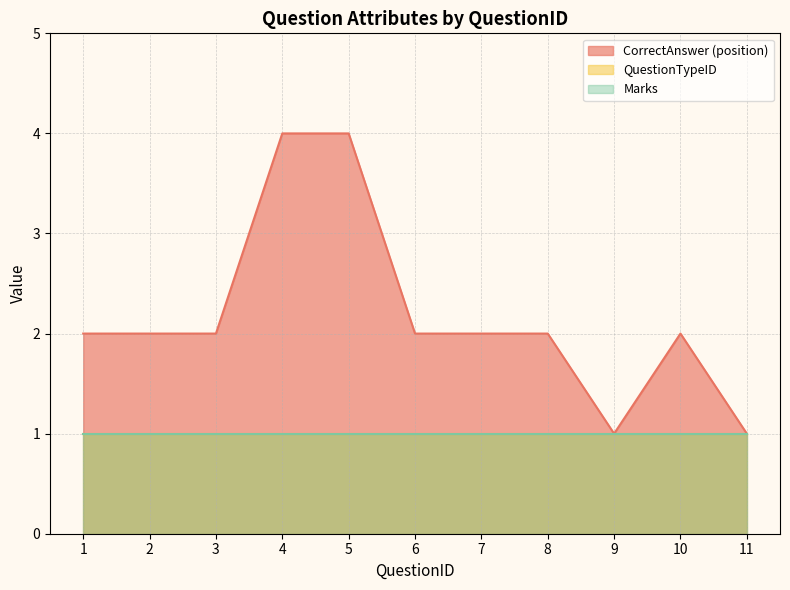

Which label corresponds to the smallest value in the chart?

1